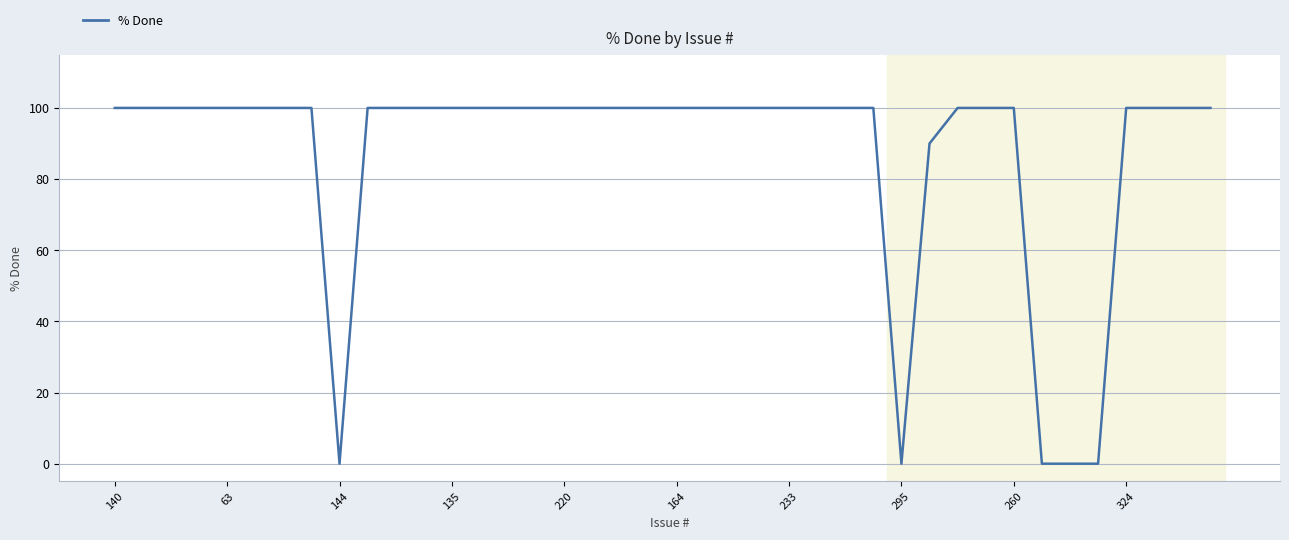

What is the maximum value shown in the chart?

100